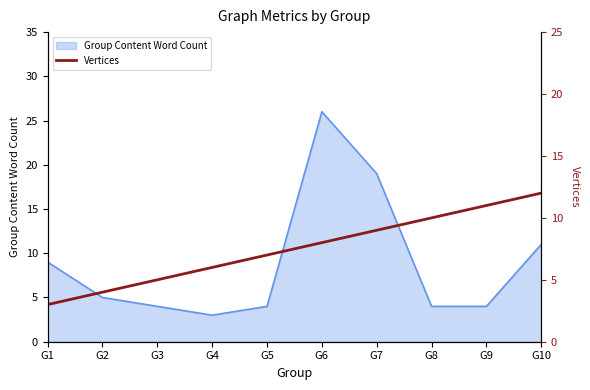

True or false: there are more than 2 points higher than both neighbors.

False